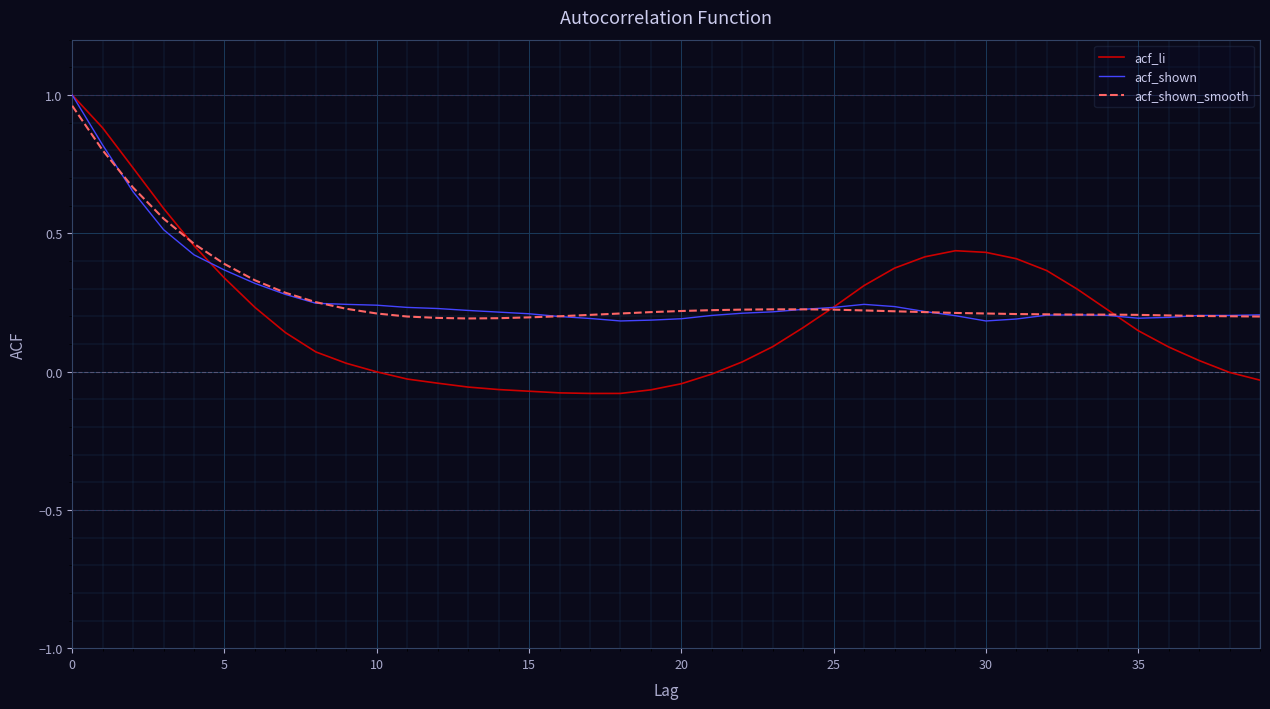

Does the chart have visible grid lines?

Yes